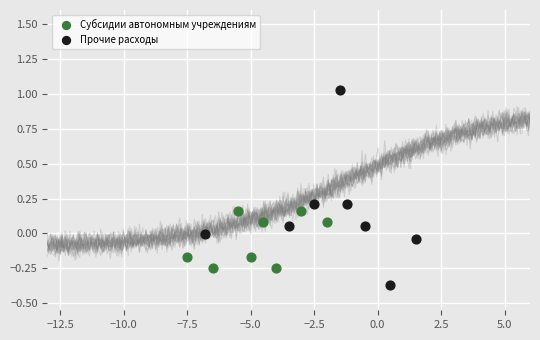

Which series reaches the maximum Y coordinate?

Прочие расходы